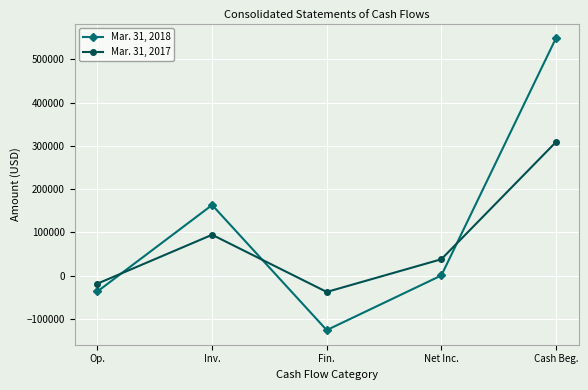

What is the sum of the Mar. 31, 2018 values at Op. and Inv.?

126521